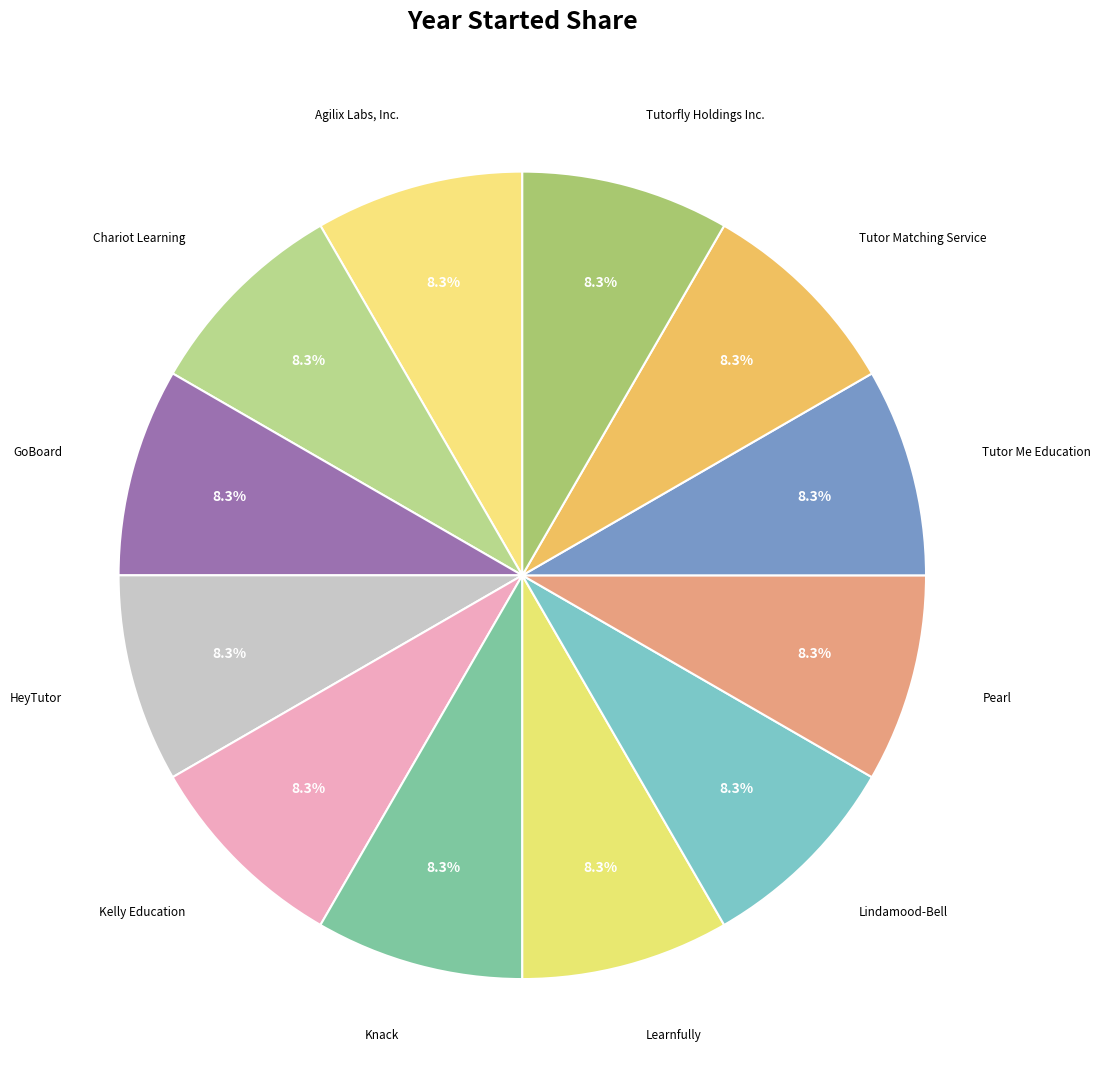

Approximately how many times larger is the value at HeyTutor compared to Agilix Labs, Inc.?

1.0